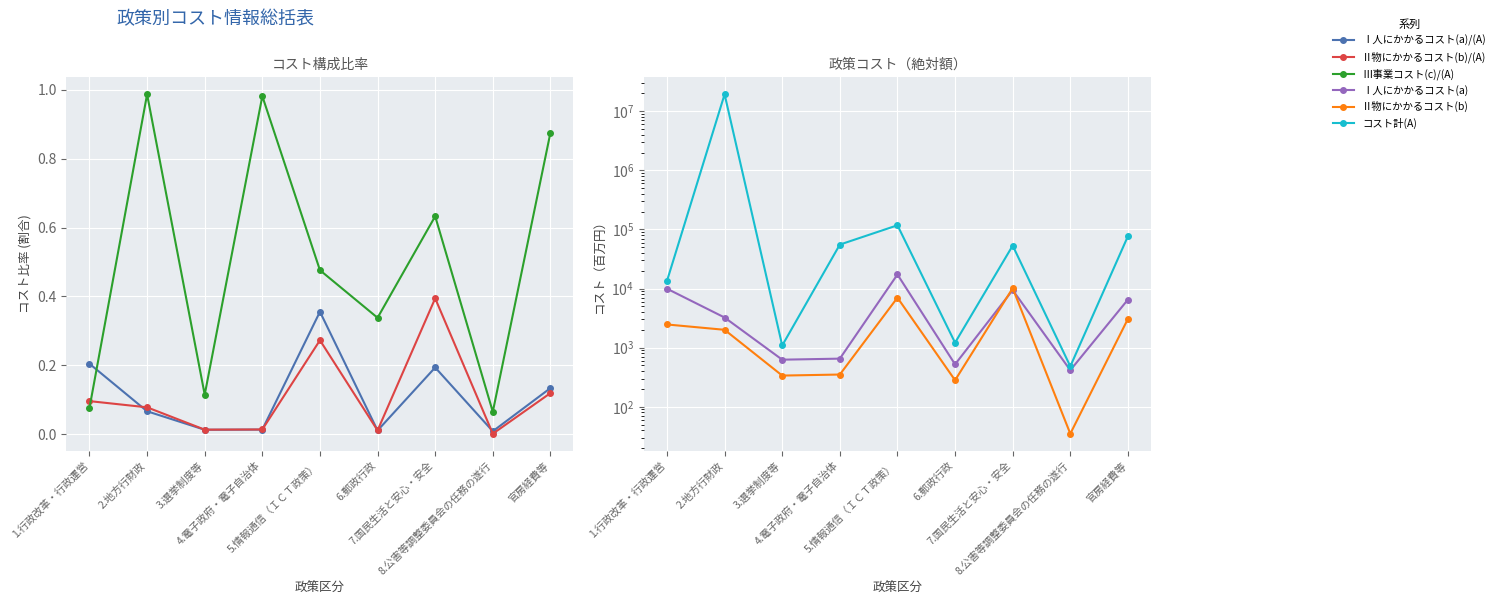

What are all the series names shown in the legend?

Ⅰ人にかかるコスト(a)/(A), Ⅱ物にかかるコスト(b)/(A), Ⅲ事業コスト(c)/(A), Ⅰ人にかかるコスト(a), Ⅱ物にかかるコスト(b), コスト計(A)